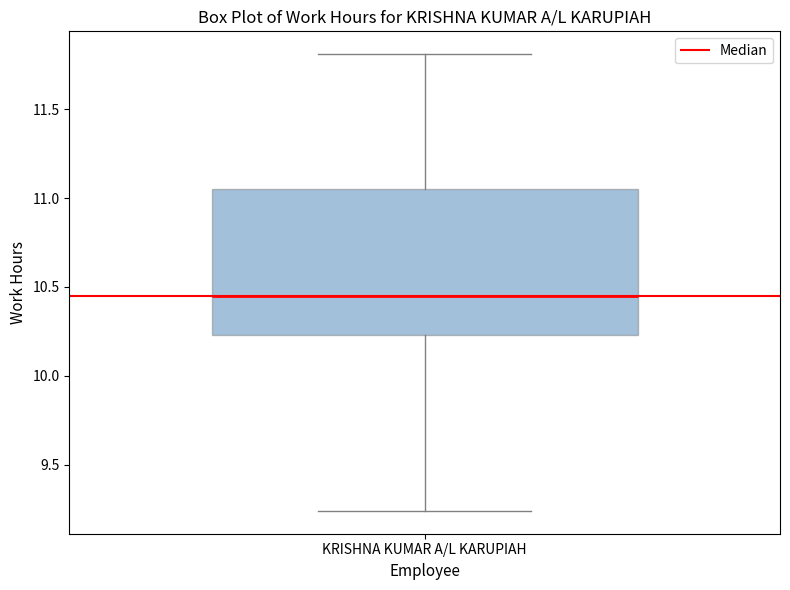

Read this box plot against the y-axis: the position of the median line, the range covered by the box, and the ends of both whiskers. The values are not printed on the chart, so give them approximately, as read against the axis.

median 10.45, box 10.25 to 11.05, whiskers 9.25 to 11.80